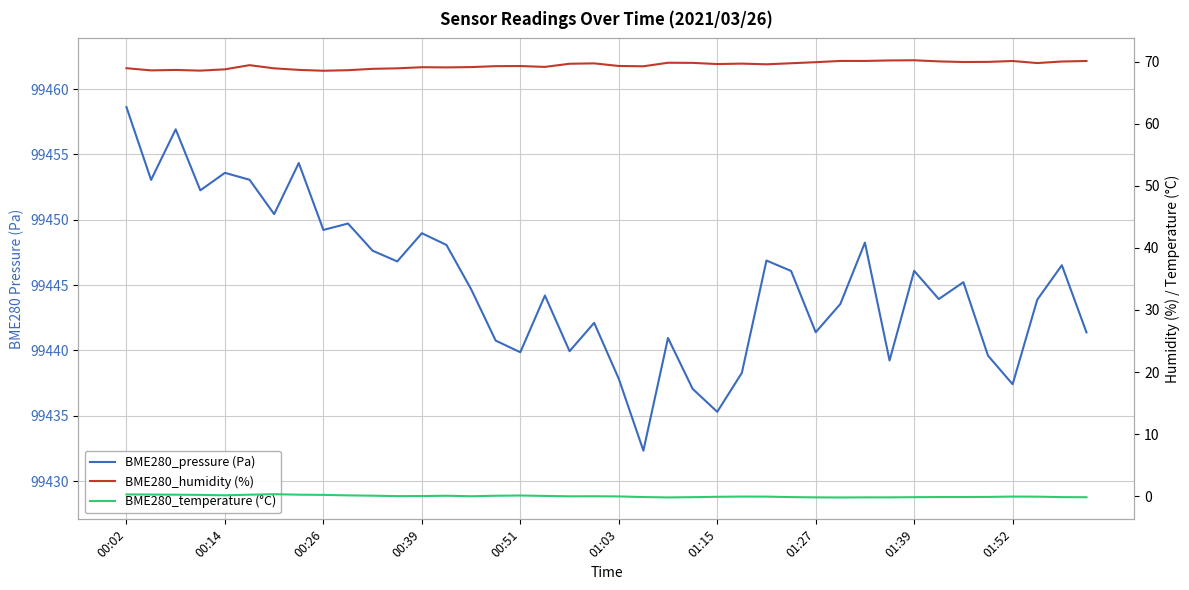

Which series has the widest spread of values?

BME280_pressure (Pa)